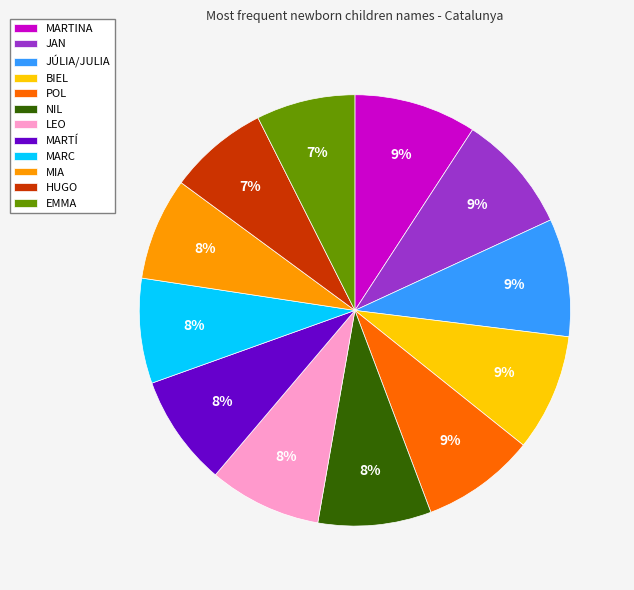

Is the sum of JÚLIA/JULIA and EMMA greater than half?

No